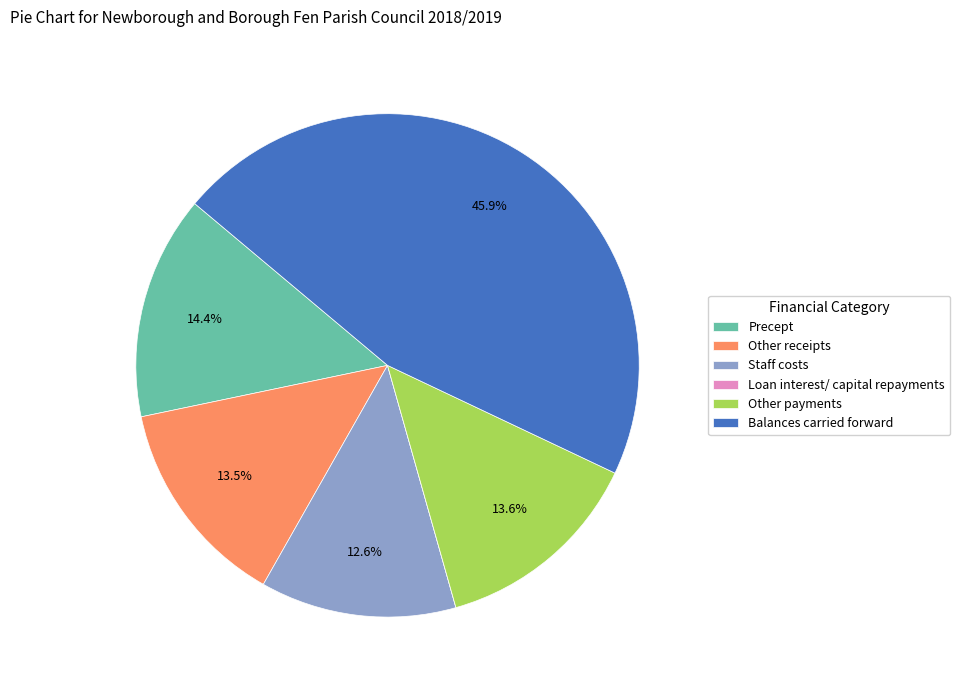

Does any single category account for the majority?

No